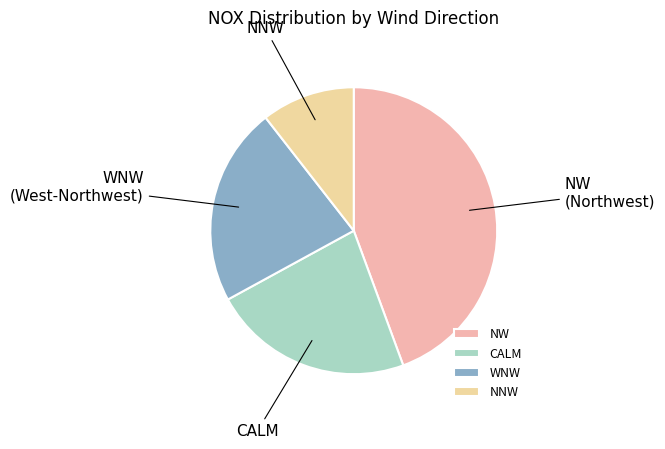

The NW slice represents 9% of the pie. True or false?

False